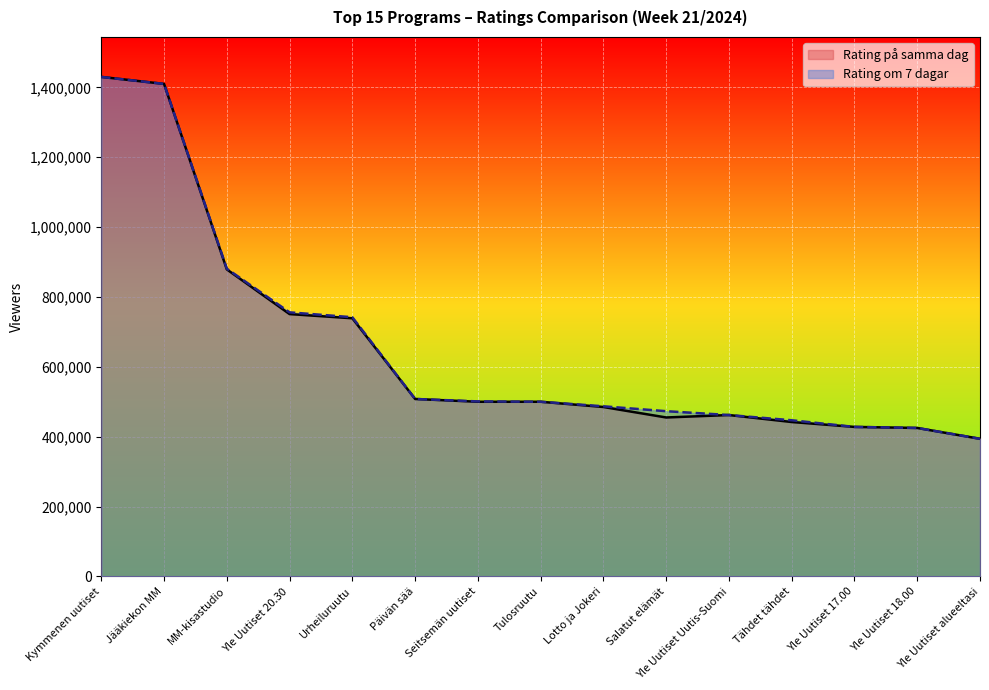

Reading right to left, transcribe all the data shown in this chart.

Rating på samma dag: 394000	425000	428000	442000	462000	455000	485000	500000	500000	508000	739000	751000	879000	1410000	1430000
Rating om 7 dagar: 394000	425000	428000	447000	462000	473000	487000	500000	501000	508000	742000	756000	881000	1410000	1430000